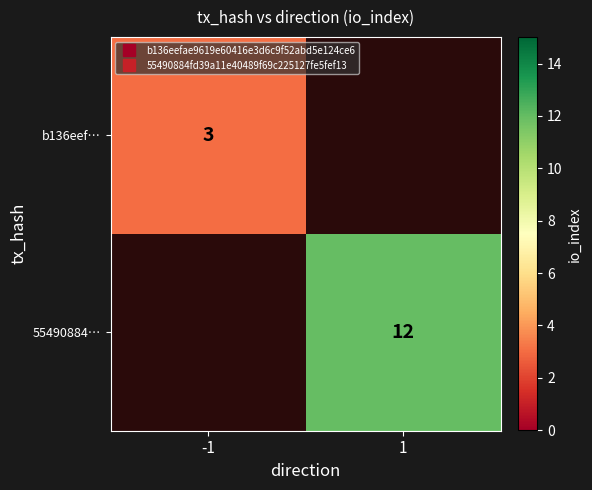

List the labels in order of b136eef… value, largest first.

-1, 1